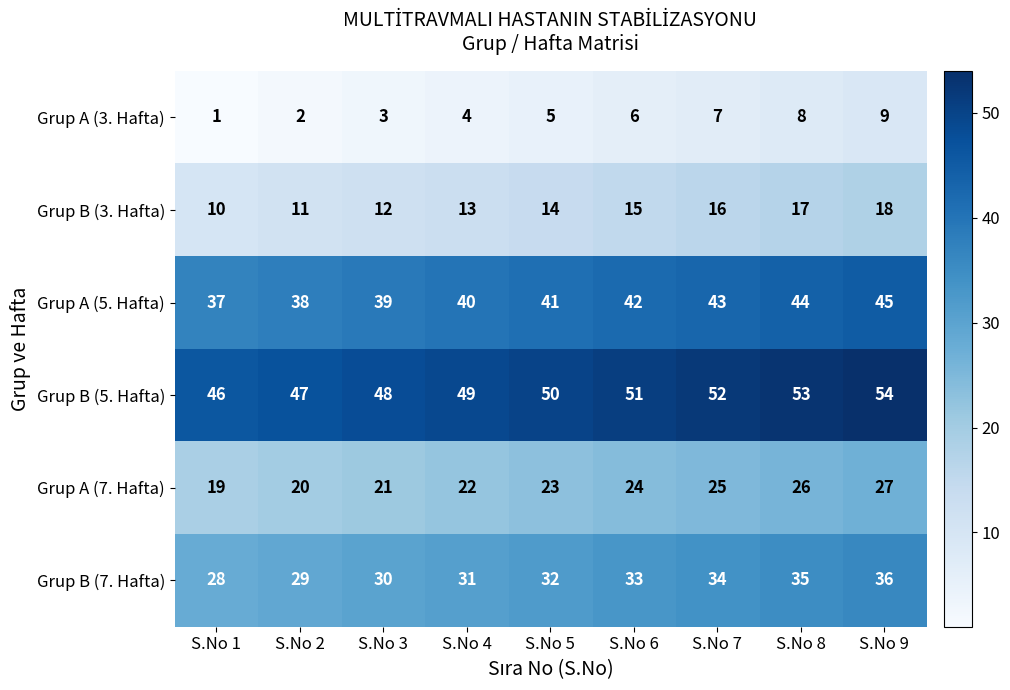

Rank the categories by Grup B (7. Hafta) value from lowest to highest.

S.No 1, S.No 2, S.No 3, S.No 4, S.No 5, S.No 6, S.No 7, S.No 8, S.No 9